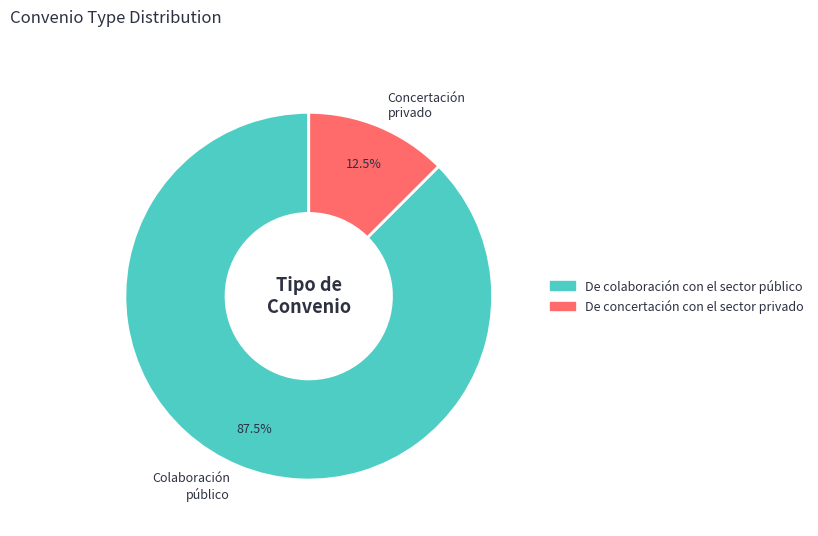

Rank the categories by value from lowest to highest.

Concertación privado, Colaboración público